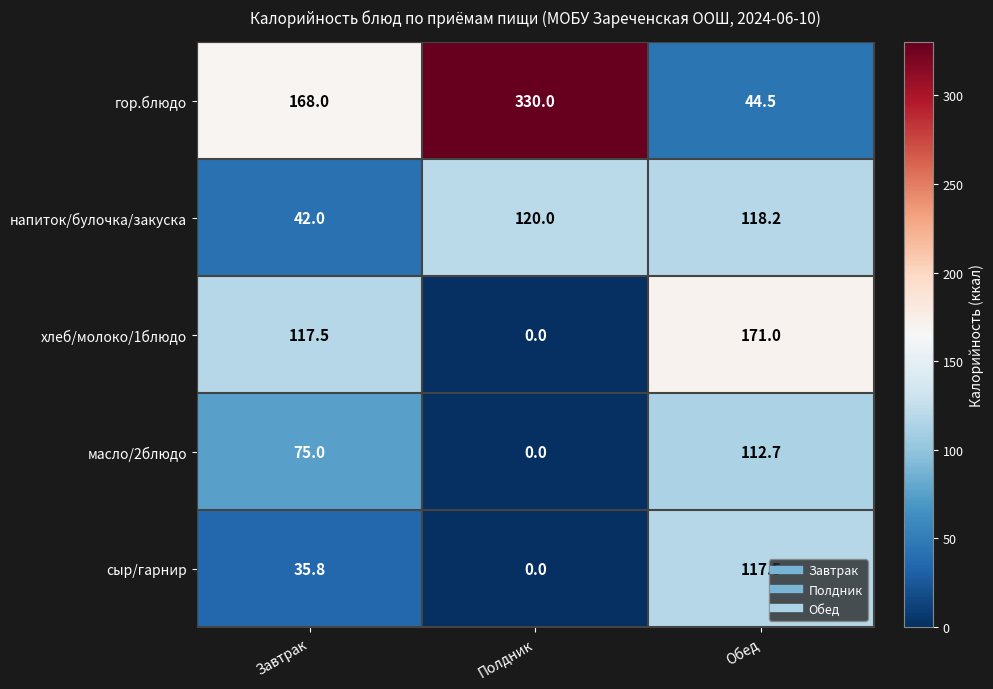

Reading left to right, list all the values displayed in this chart.

гор.блюдо: 168.0	330.0	44.5
напиток/булочка/закуска: 42.0	120.0	118.2
хлеб/молоко/1блюдо: 117.5	0.0	171.0
масло/2блюдо: 75.0	0.0	112.7
сыр/гарнир: 35.8	0.0	117.5